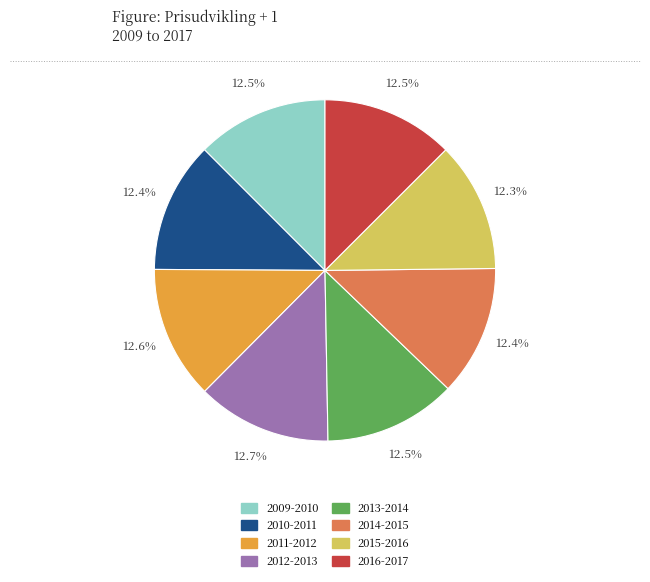

What percentage is NOT represented by 2009-2010?

87.5%